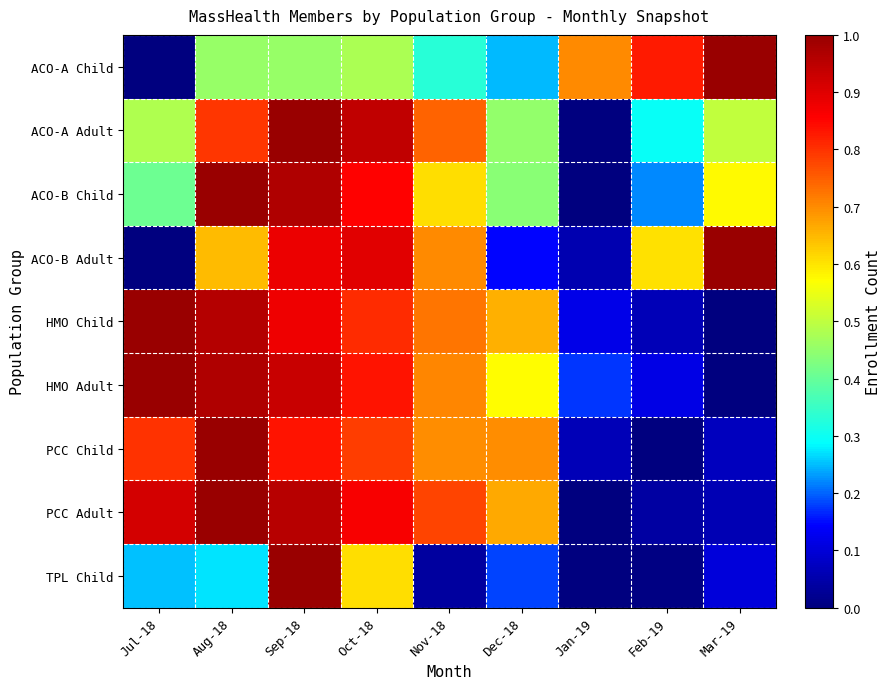

At how many categories does at least one series exceed 0?

9